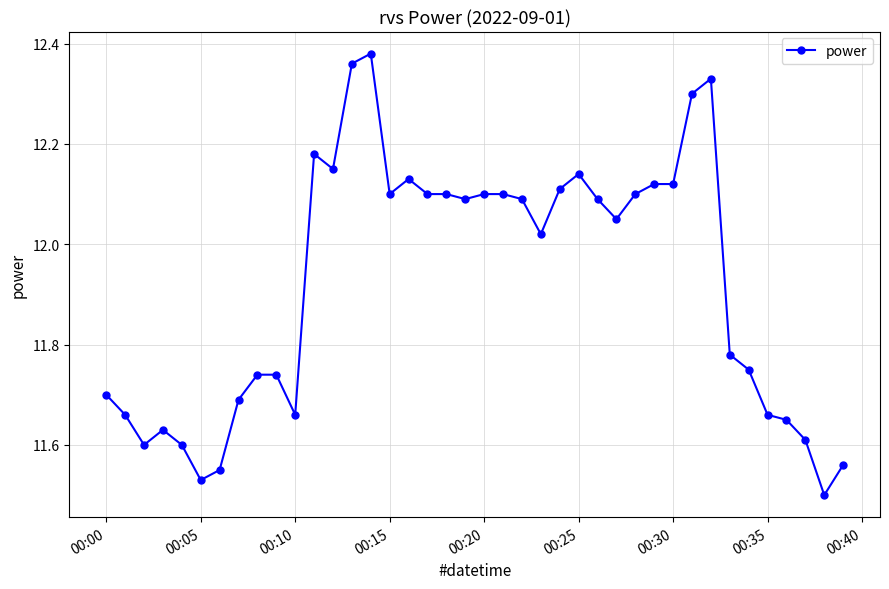

What is the sum of all values?

476.9